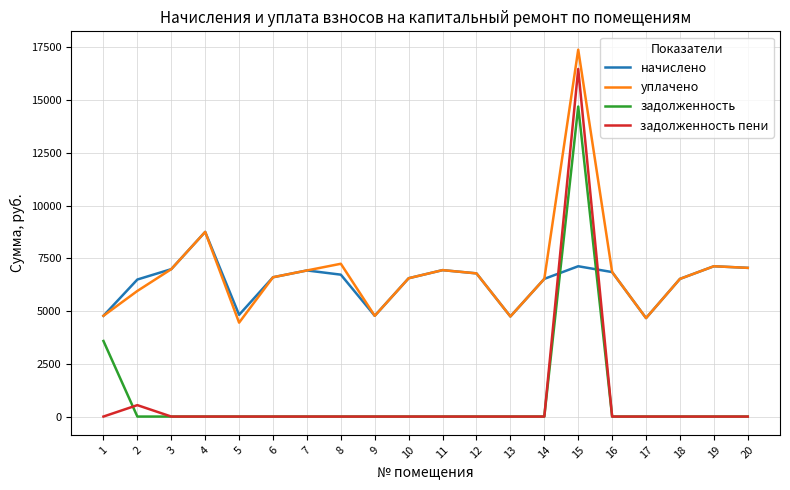

True or false: задолженность and уплачено intersect in this chart.

False